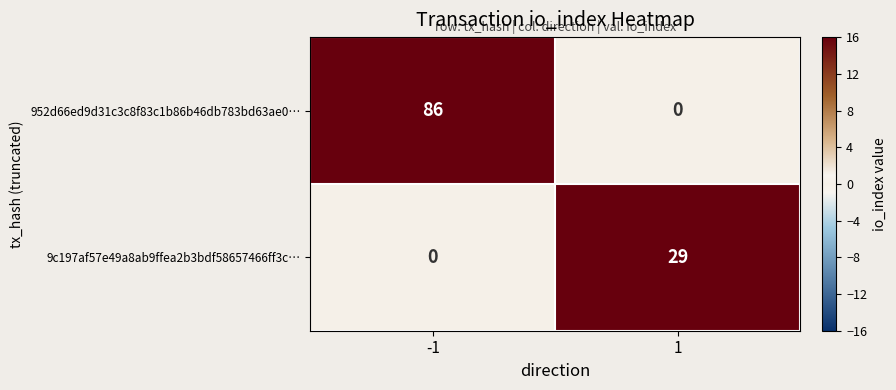

What is the sum of the 952d66ed9d31c3c8f83c1b86b46db783bd63ae0… values at -1 and 1?

86